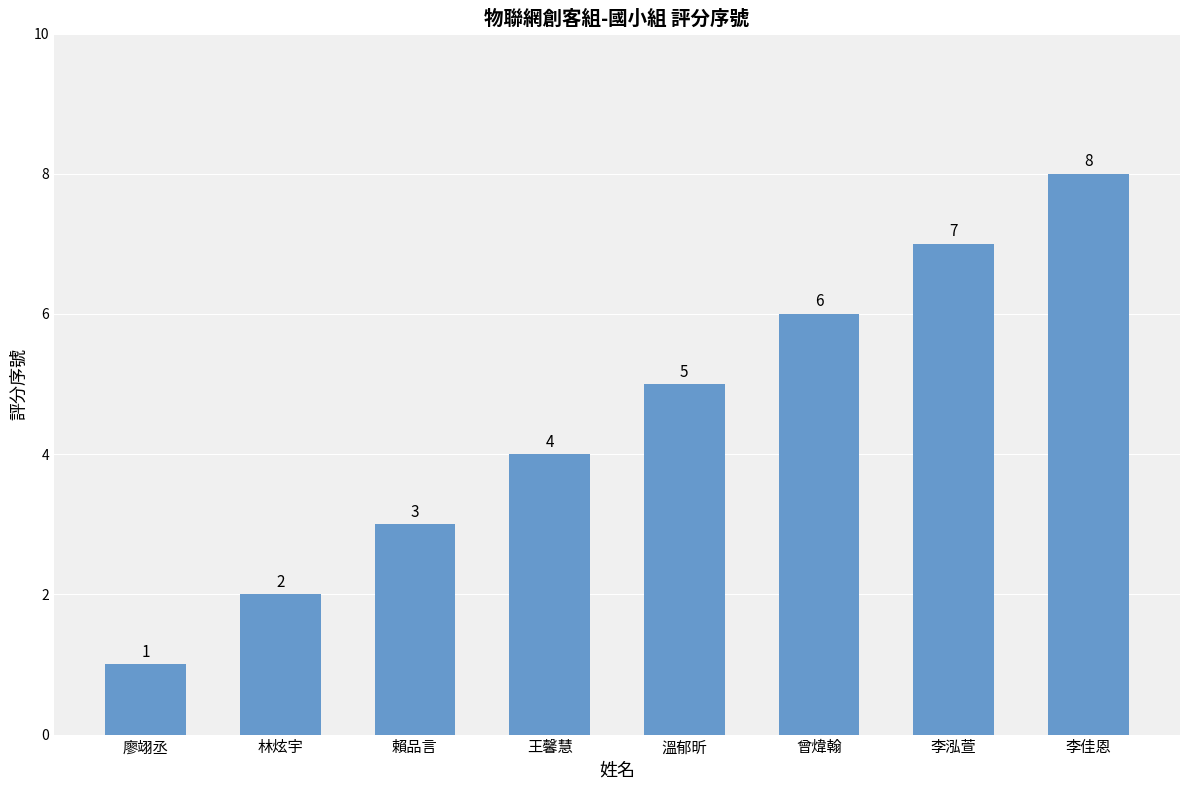

What is the label of the 2nd bar from the left?

林炫宇